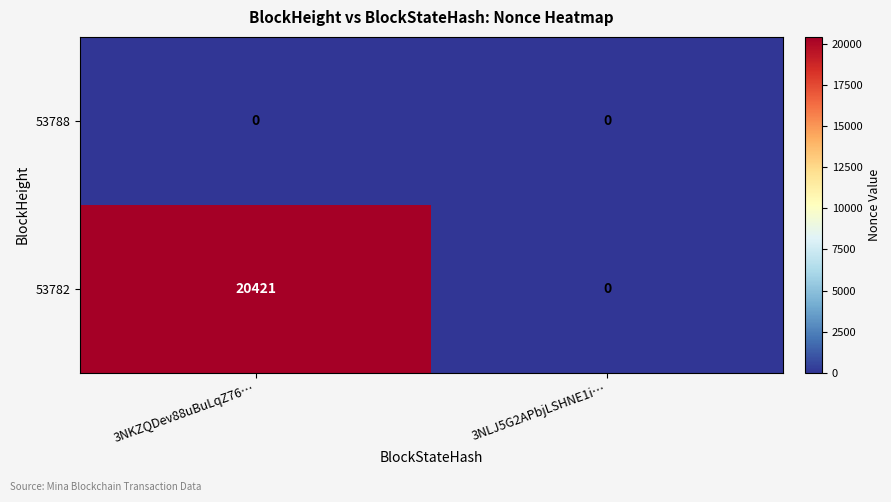

List the series in order of their peak value, highest first.

53782, 53788